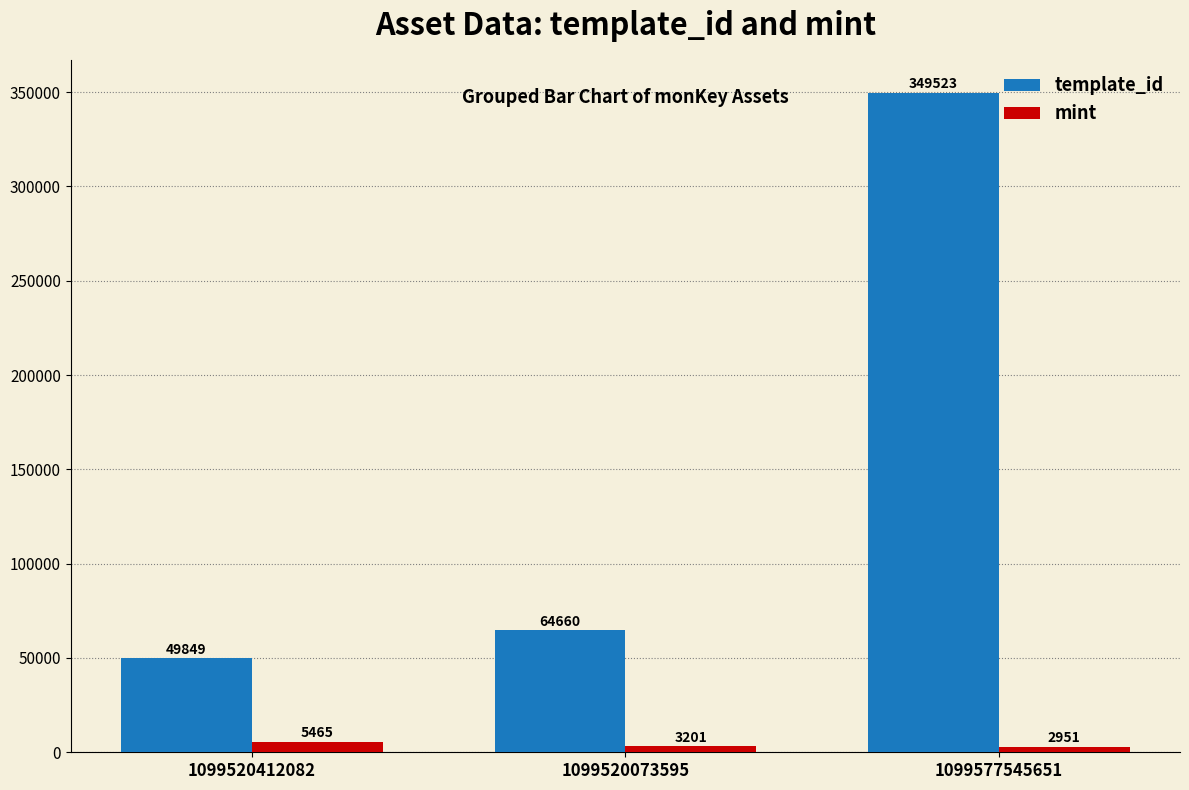

Which category has the lowest value in the template_id series?

1099520412082